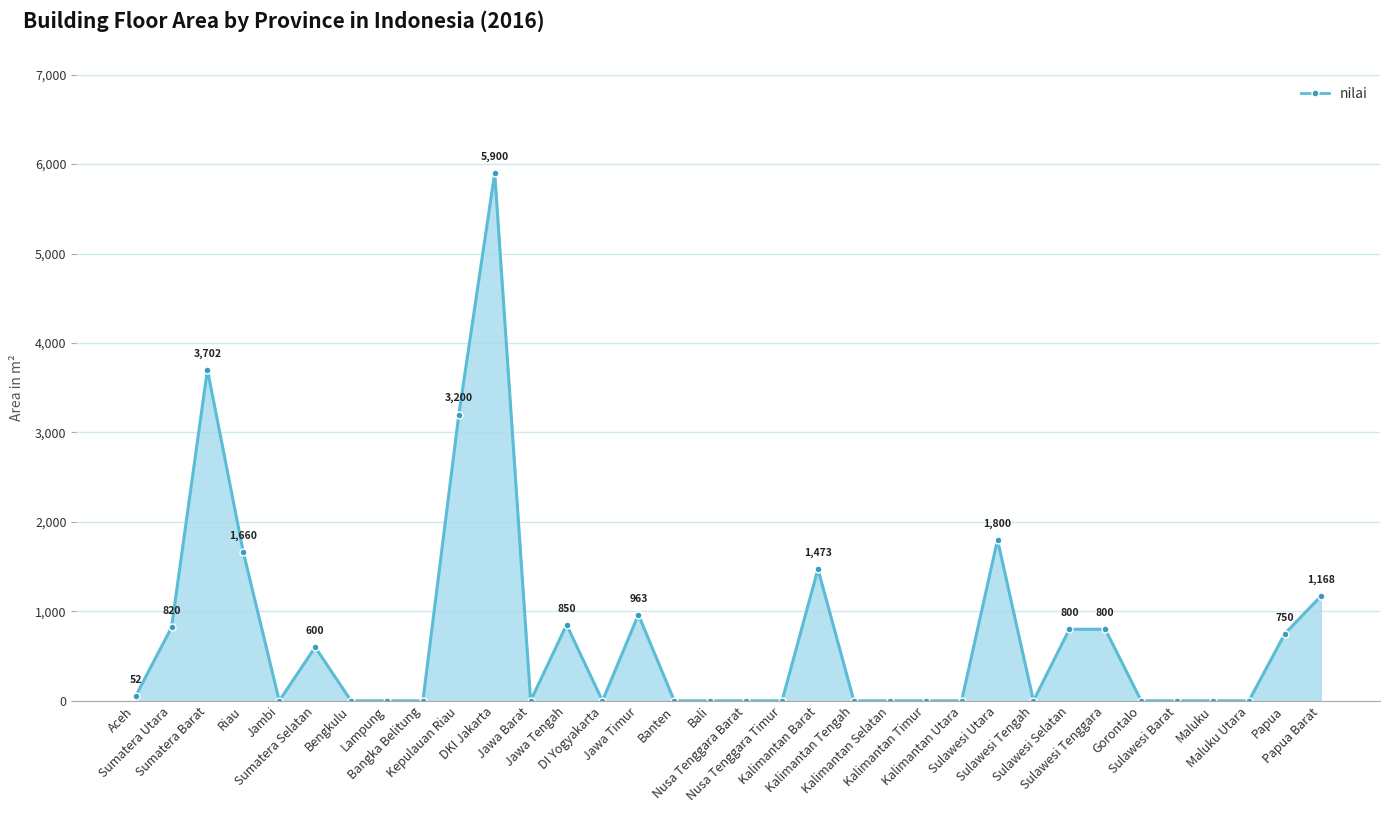

Is it true that the value at Jawa Tengah is 1406?

False